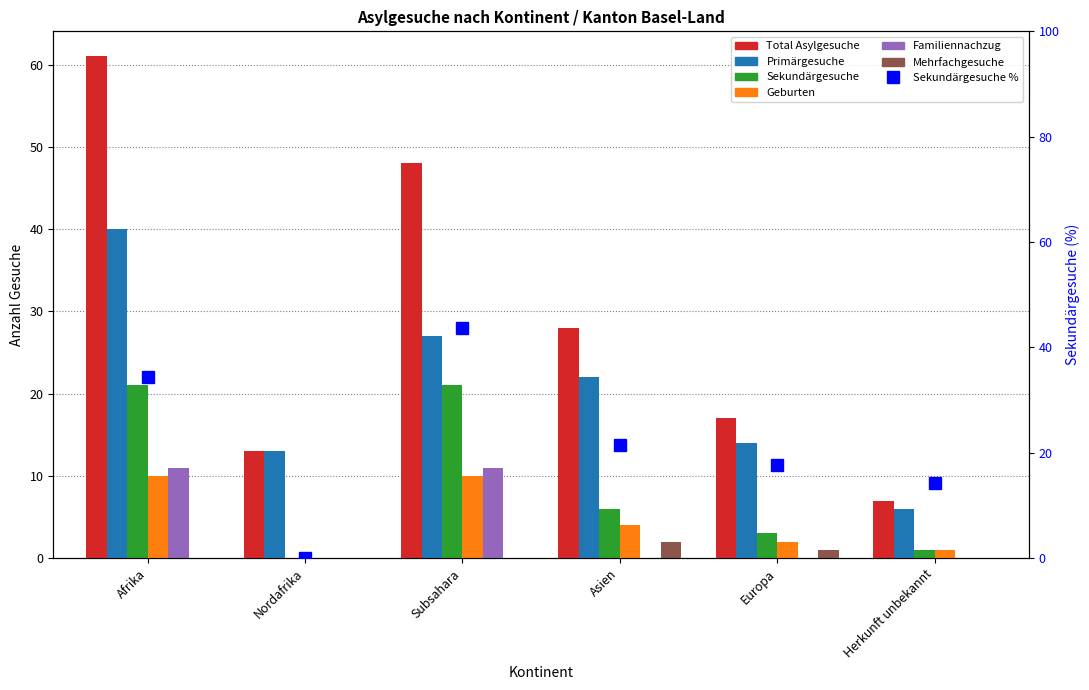

What is the difference between the maximum and second lowest values in the Geburten series?

9